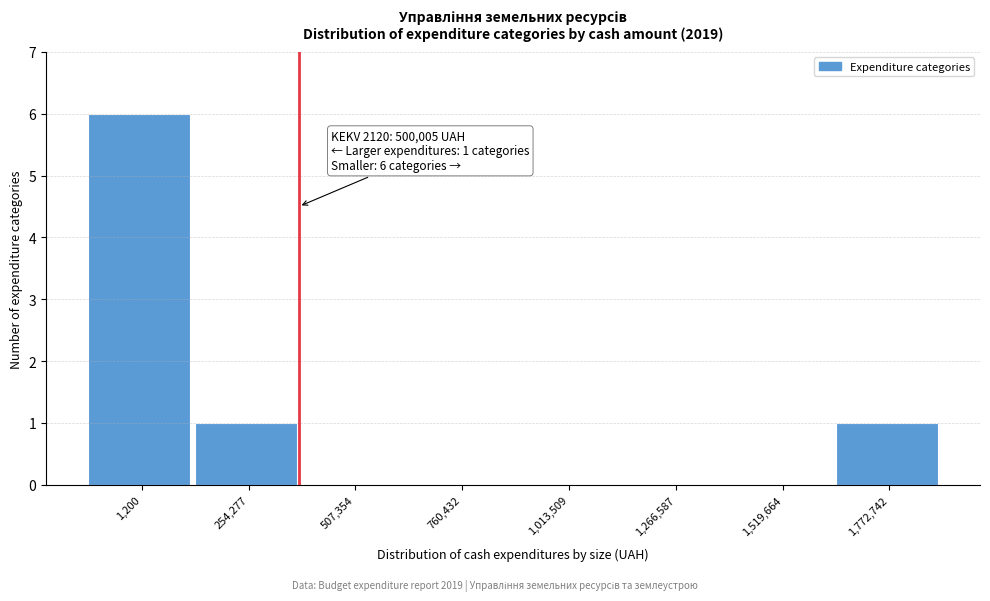

Reading left to right, extract all data points from this chart.

1,200=6	254,277=1	507,354=0	760,432=0	1,013,509=0	1,266,587=0	1,519,664=0	1,772,742=1